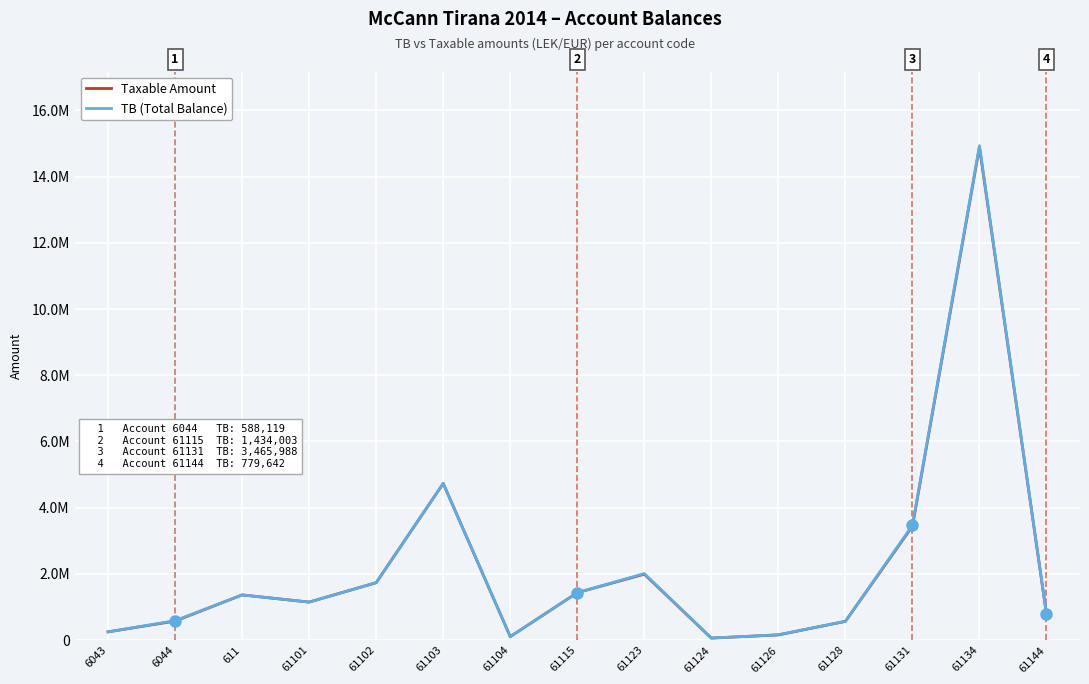

At which category does the chart reach its peak across all series?

61134